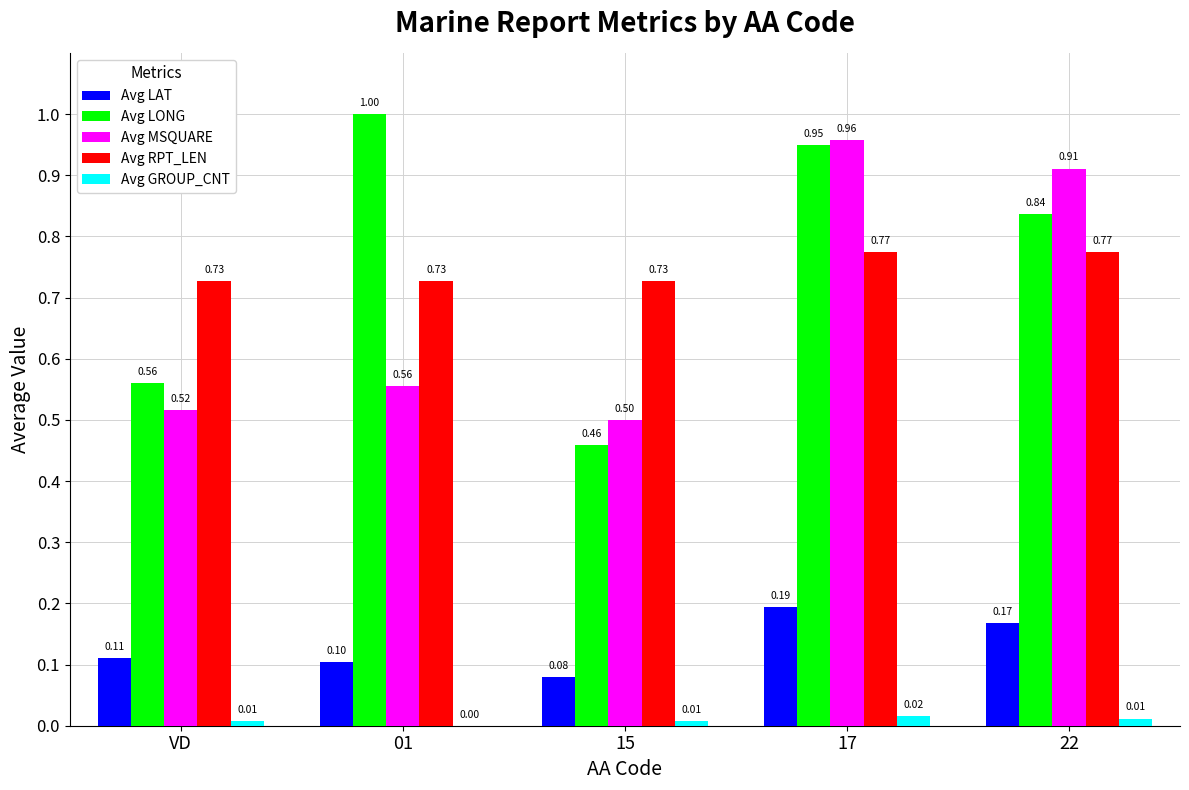

At which category is the sum across all series the highest?

17